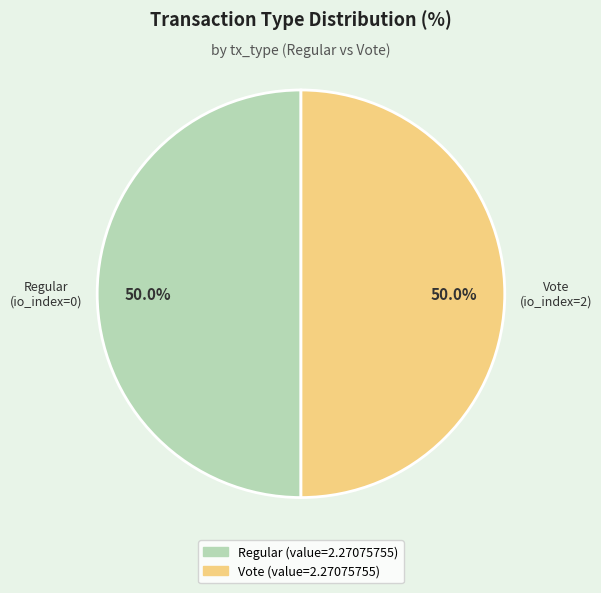

Combined, do Regular and Vote account for over 50%?

Yes